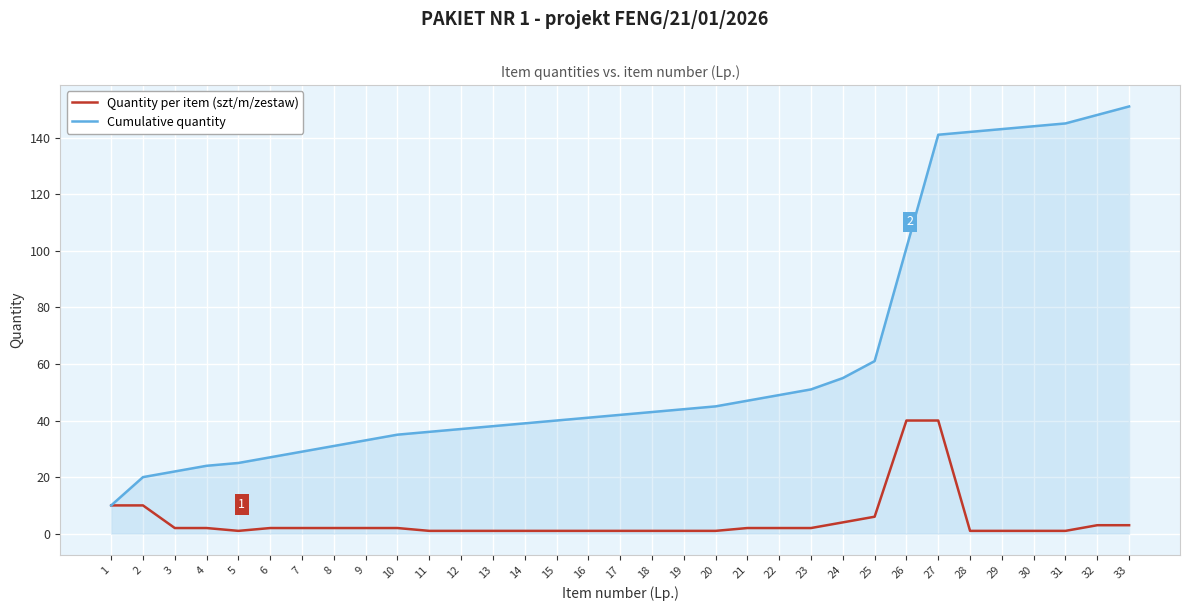

What is the average value of the Cumulative quantity series?

62